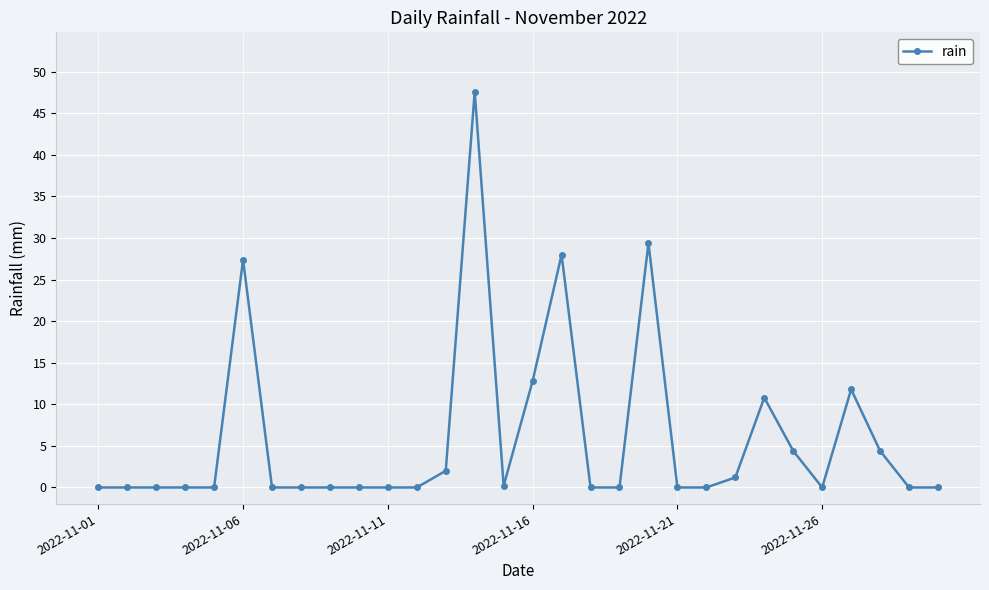

What is the value of the 13th point from the left?

2.0